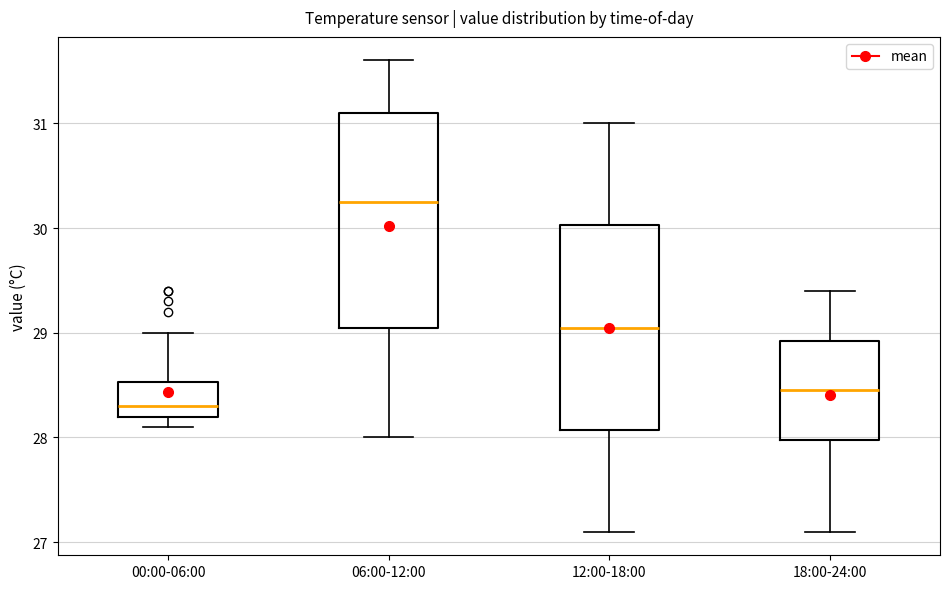

Reading left to right, transcribe this box plot: for each box, give where its median line is, the range the box spans, and where its two whiskers end, as read against the y-axis. The values are not printed on the chart, so give them approximately, as read against the axis.

00:00-06:00: median 28.3, box 28.2 to 28.5, whiskers 28.1 to 29.0
06:00-12:00: median 30.3, box 29.1 to 31.1, whiskers 28.0 to 31.6
12:00-18:00: median 29.1, box 28.1 to 30.0, whiskers 27.1 to 31.0
18:00-24:00: median 28.5, box 28.0 to 28.9, whiskers 27.1 to 29.4